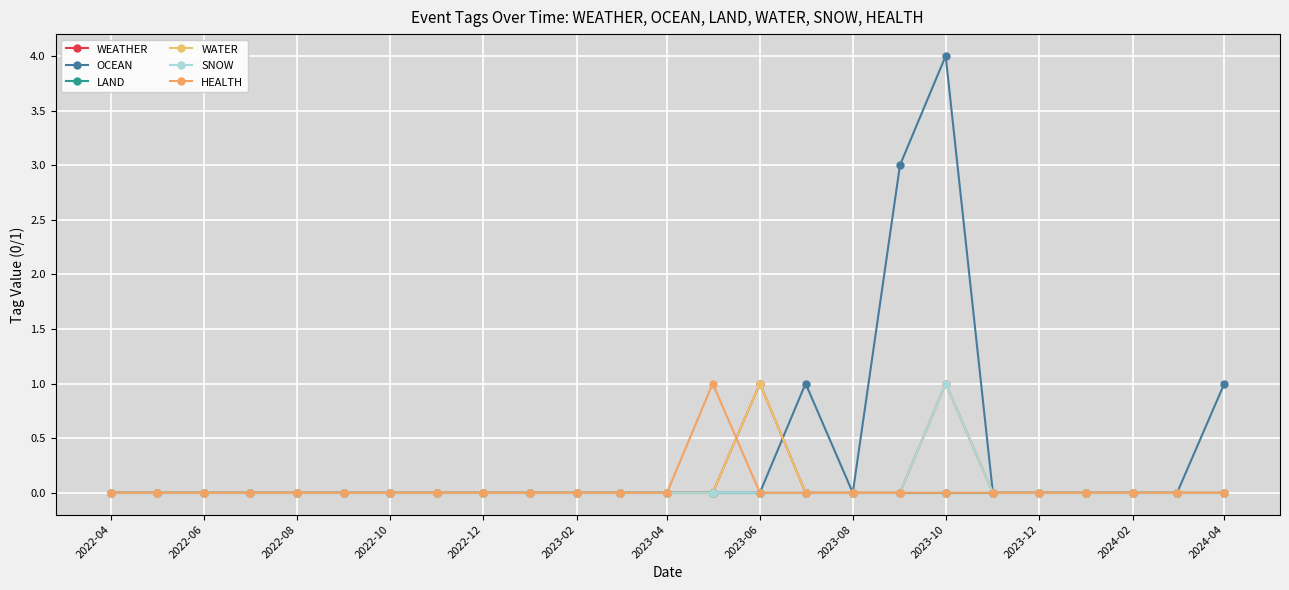

Does the chart have visible grid lines?

Yes